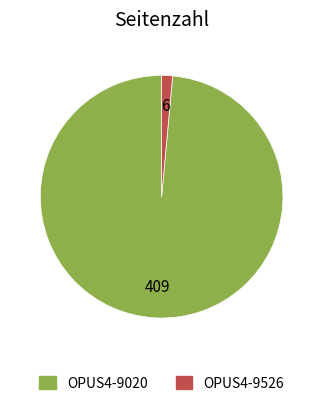

How many segments does this pie chart have?

2